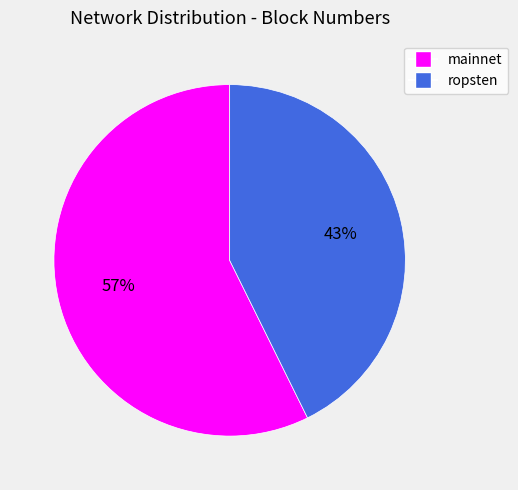

What is the majority slice?

mainnet